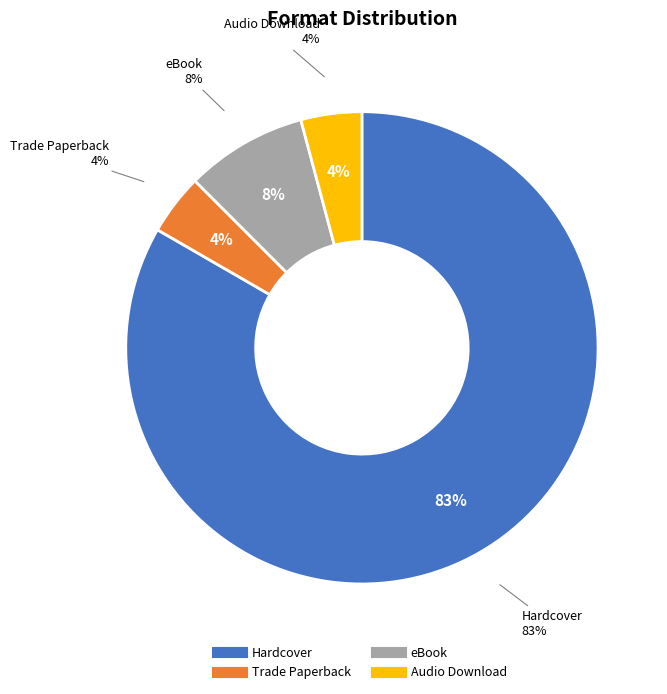

What is the total percentage of Trade Paperback and eBook?

12.5%